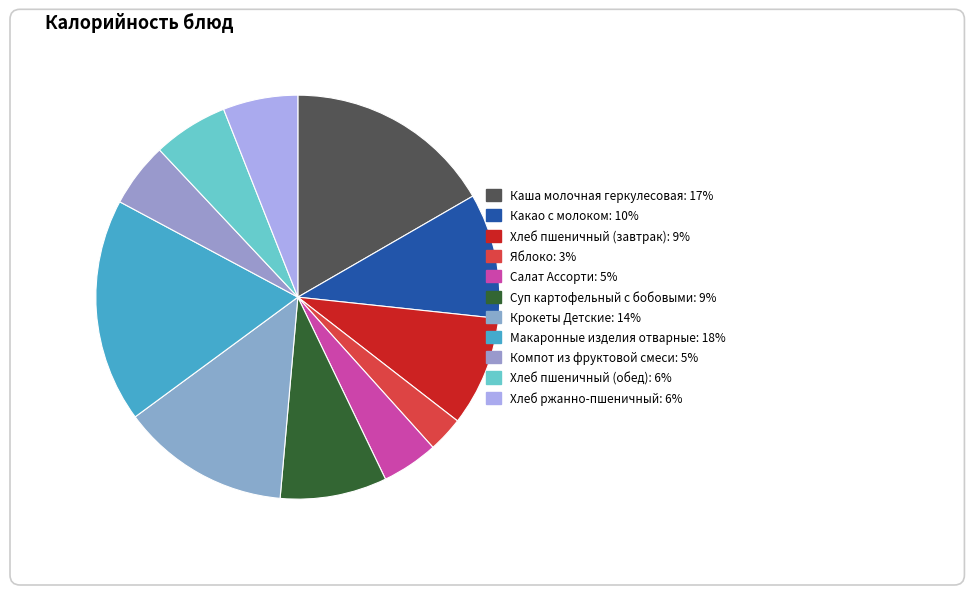

To the nearest percent, what is the difference between the Салат Ассорти and Крокеты Детские slice percentages?

9%